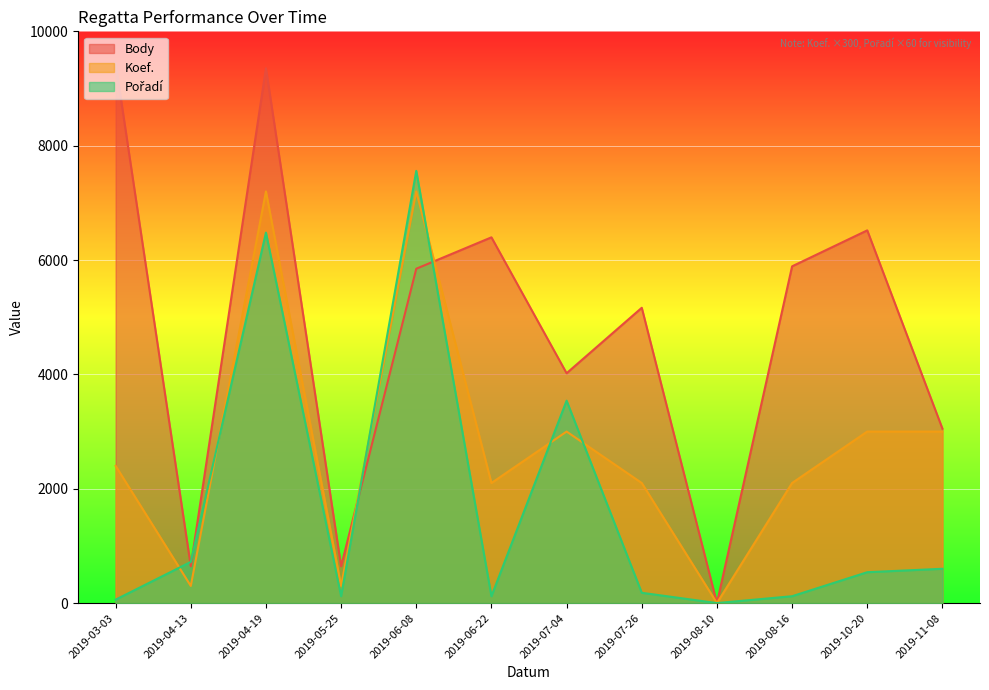

What is the value of the Pořadí point at the 11th from the left?

540